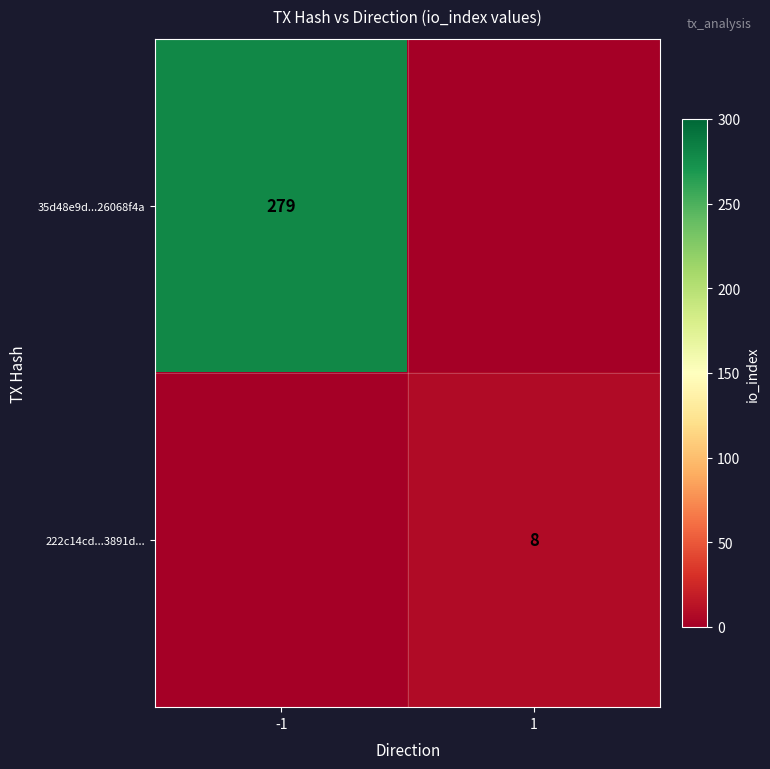

True or false: 222c14cd...3891d... has a value of 4 at 1.

False